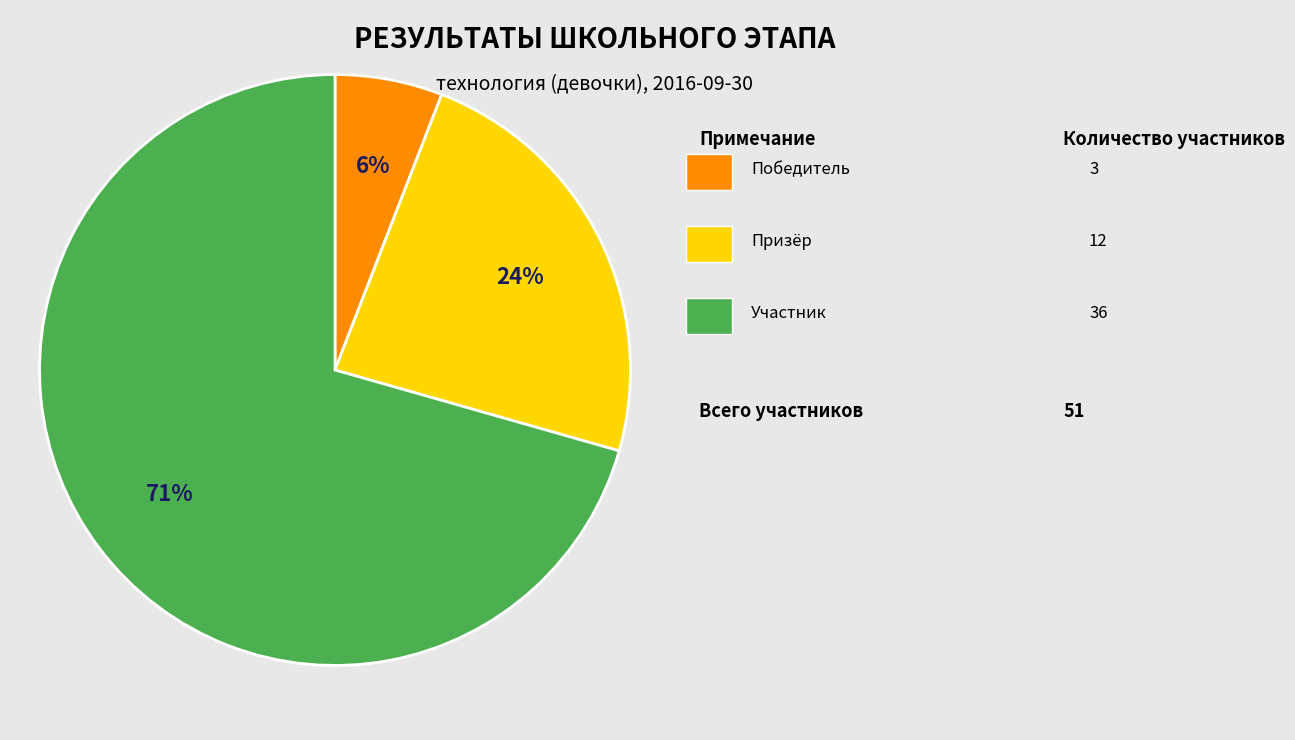

Is there a majority slice in this chart?

Yes